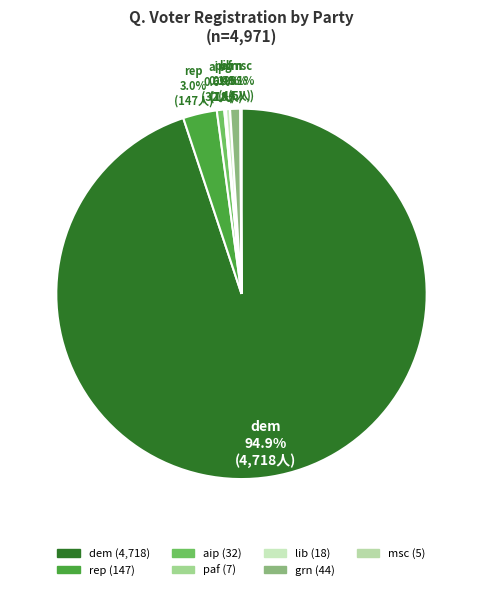

What is the total percentage of lib and aip?

1.0%